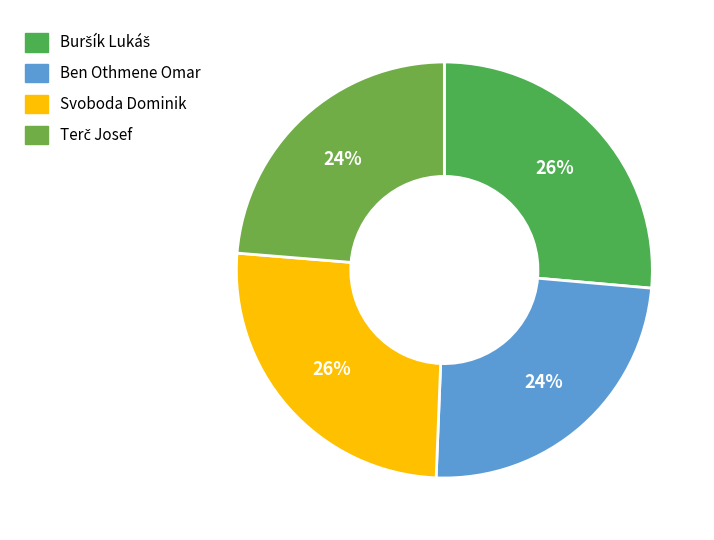

How many segments does this pie chart have?

4